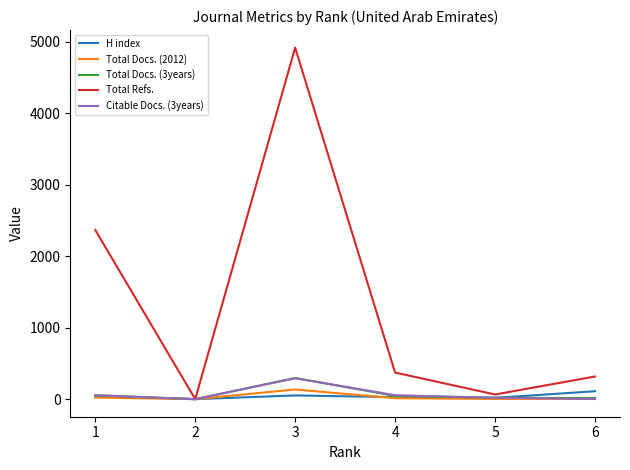

Which series has the widest spread of values?

Total Refs.